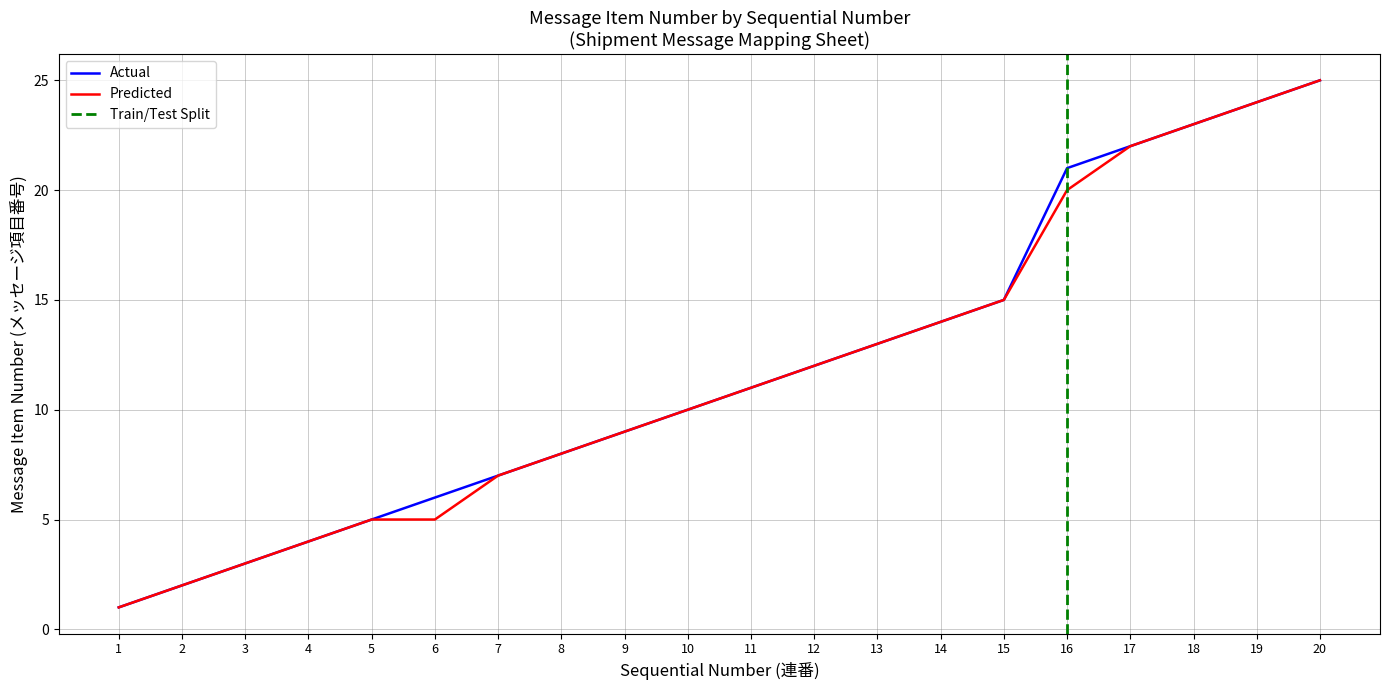

List the series in order of their peak value, lowest first.

Actual, Predicted